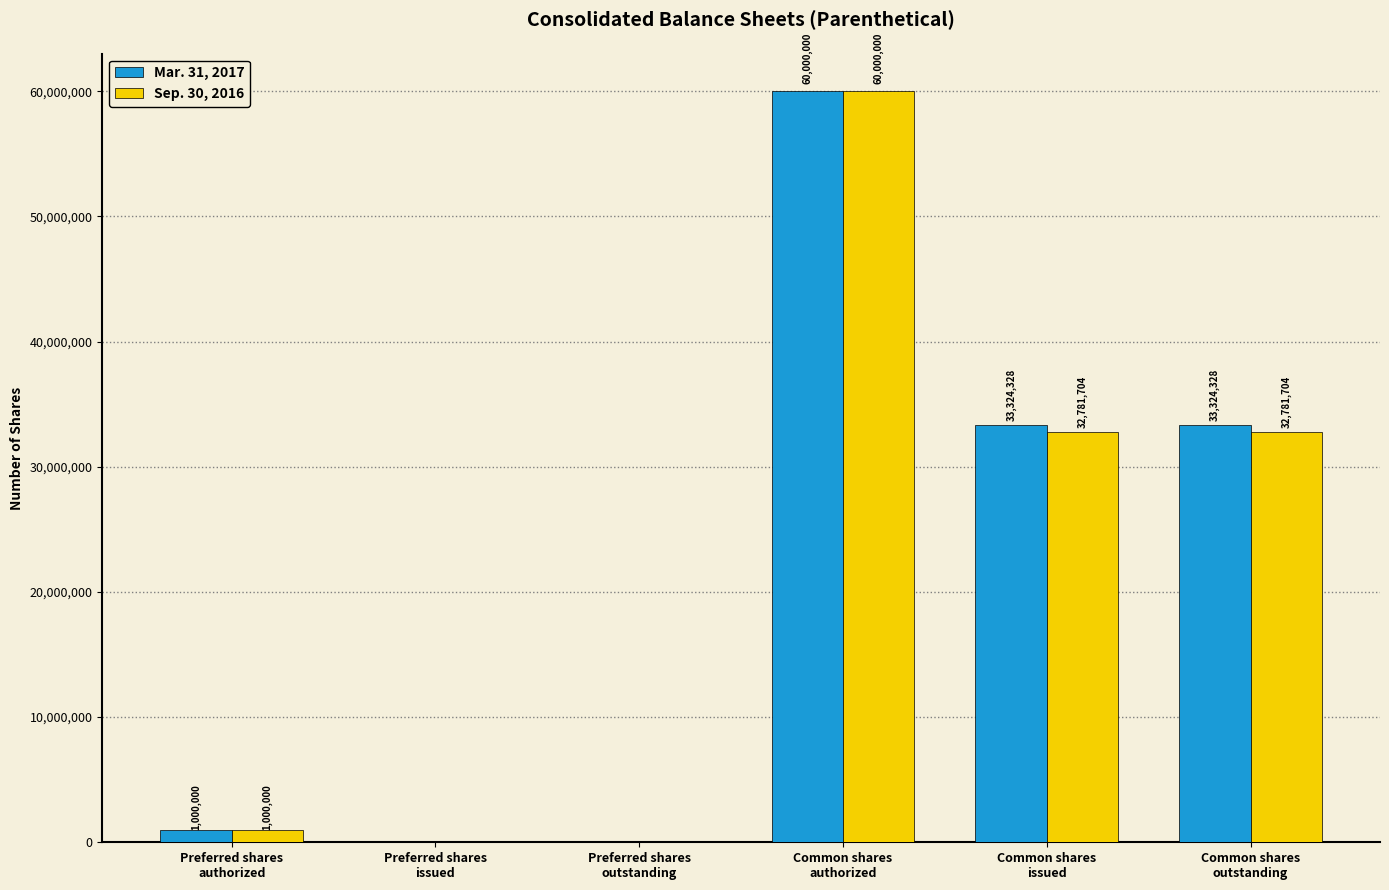

Count the number of data series in this chart.

2